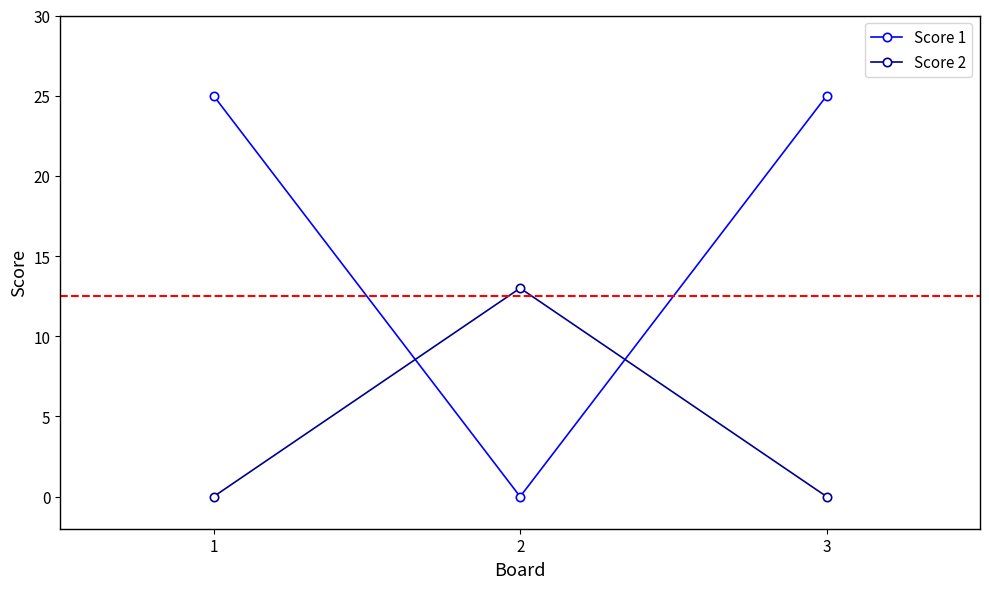

Which series has the widest spread of values?

Score 1